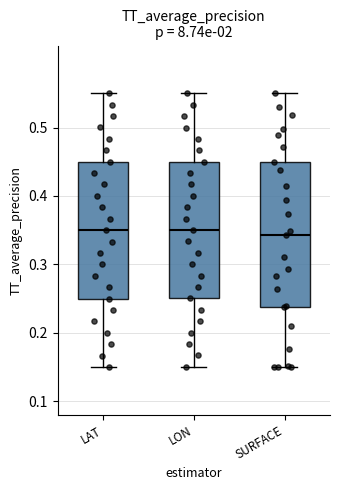

Reading left to right, transcribe this box plot: for each box, give where its median line is, the range the box spans, and where its two whiskers end, as read against the y-axis. The values are not printed on the chart, so give them approximately, as read against the axis.

LAT: median 0.35, box 0.25 to 0.45, whiskers 0.15 to 0.55
LON: median 0.35, box 0.25 to 0.45, whiskers 0.15 to 0.55
SURFACE: median 0.34, box 0.24 to 0.45, whiskers 0.15 to 0.55